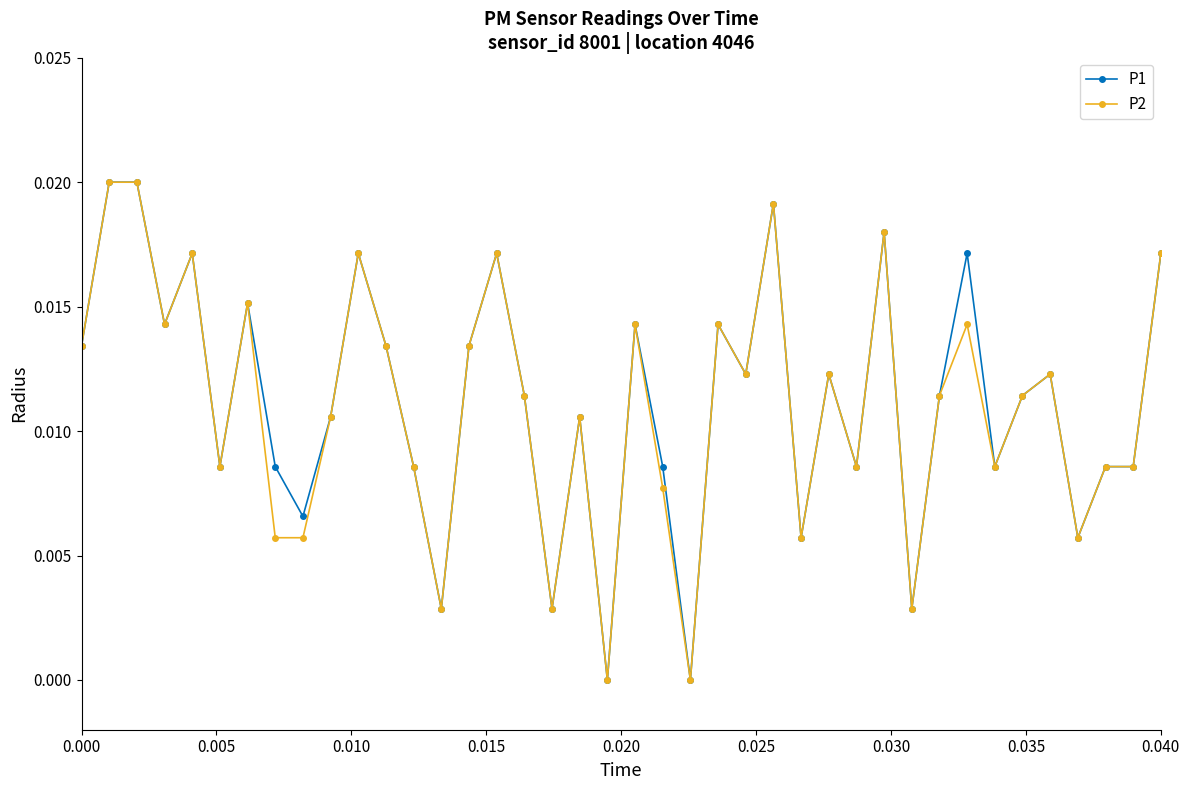

True or false: P2 has more than 1 points higher than both neighbors.

True